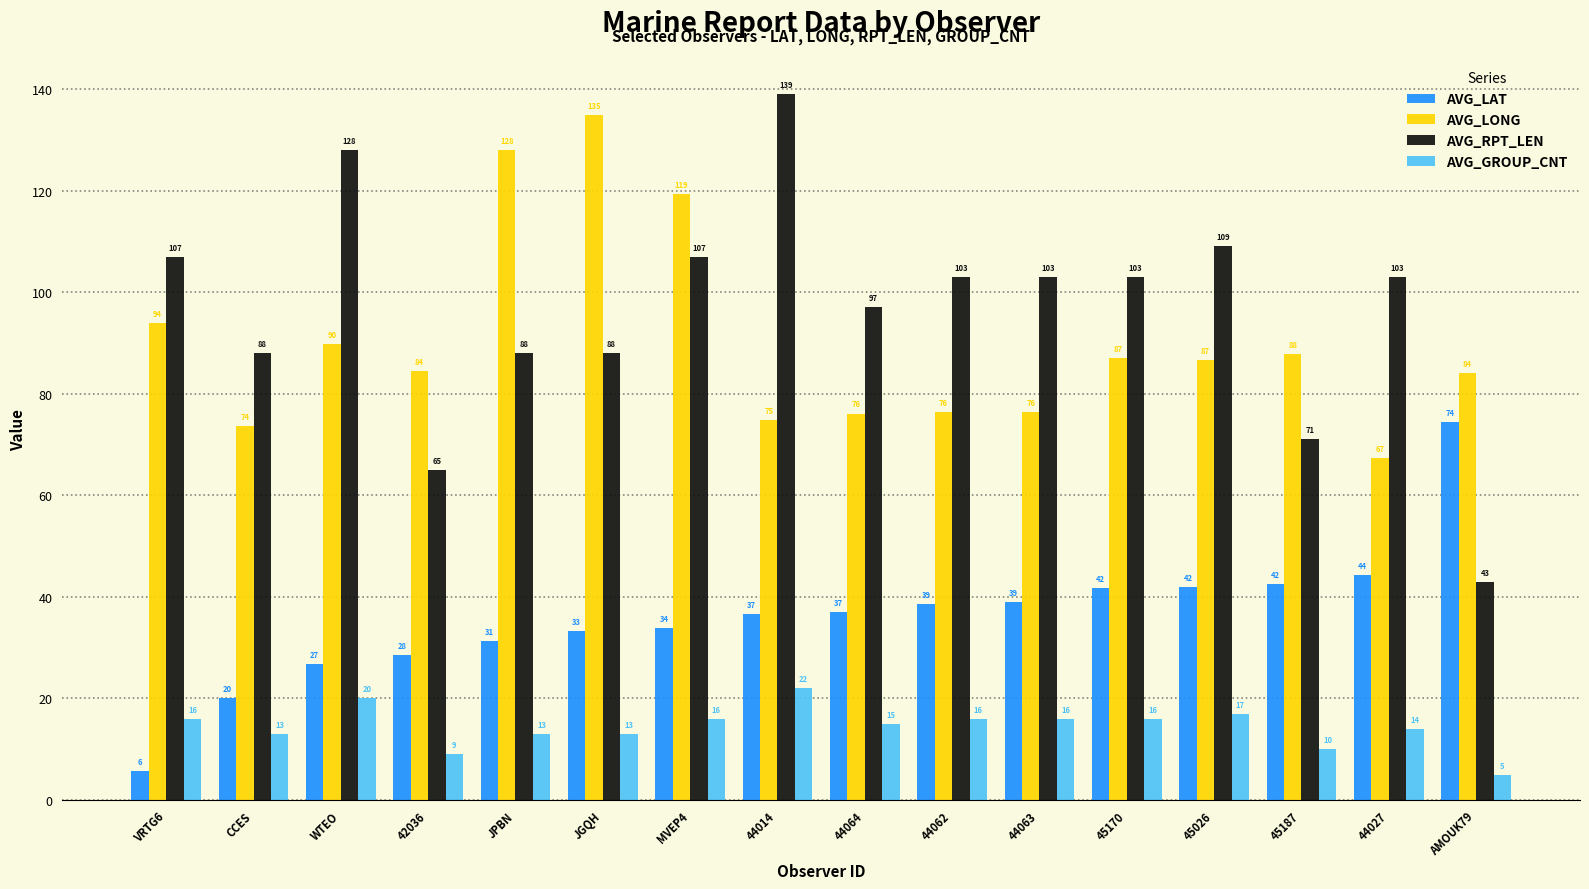

What is the approximate value of AVG_LAT at 45170?

41.8